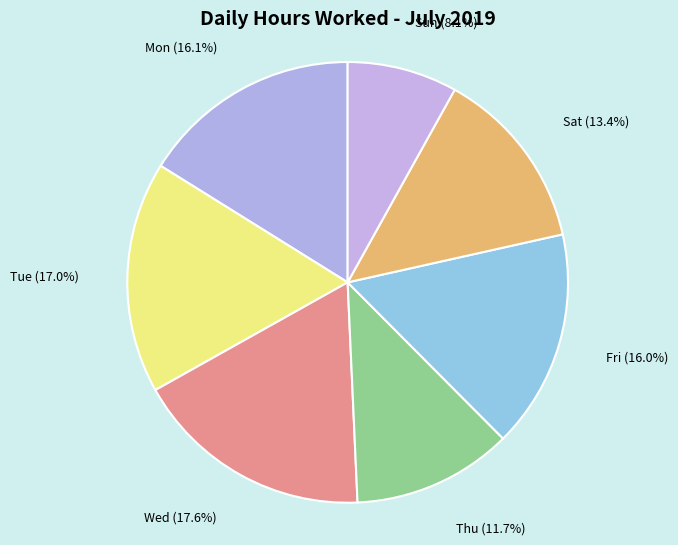

Count the number of slices in the pie.

7